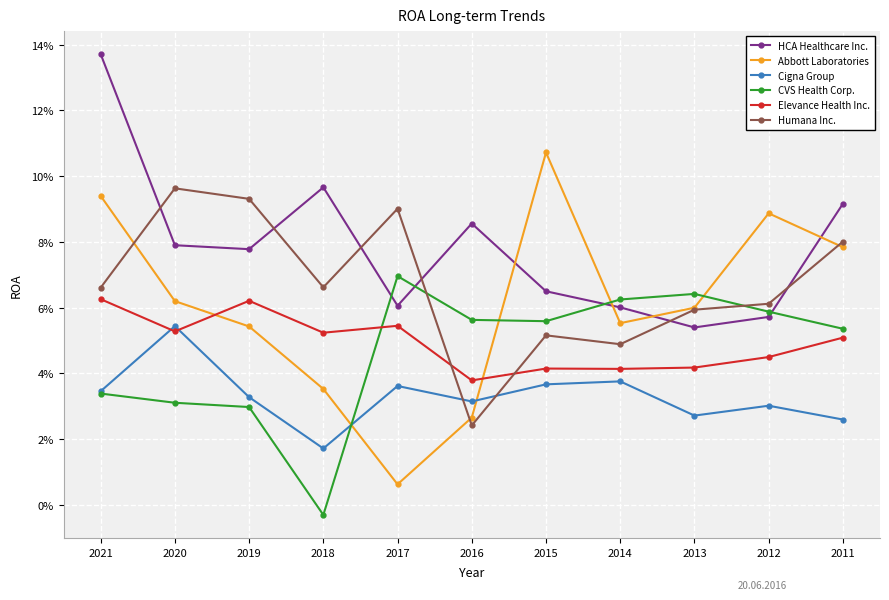

What are all the series names shown in the legend?

HCA Healthcare Inc., Abbott Laboratories, Cigna Group, CVS Health Corp., Elevance Health Inc., Humana Inc.